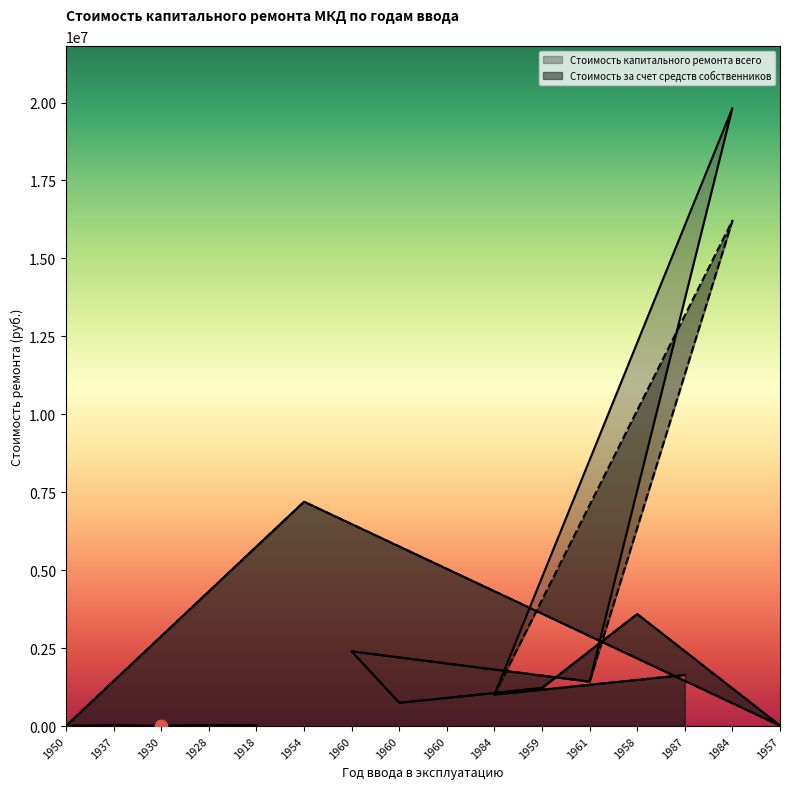

Is the value of Стоимость капитального ремонта всего at 1960 greater than the value of Стоимость за счет средств собственников at 1987?

No